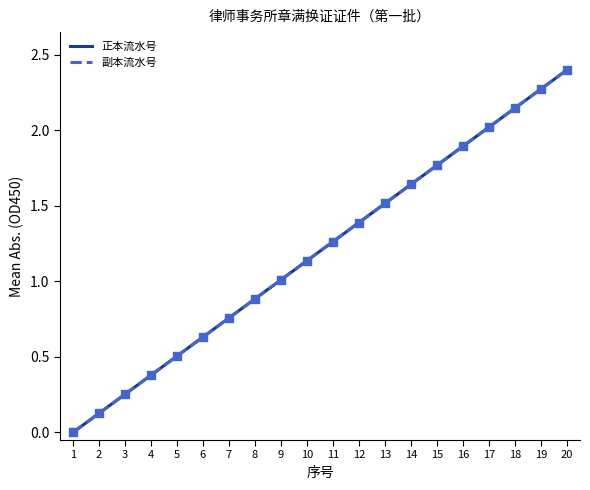

What is the total value across all series at 4?

0.8